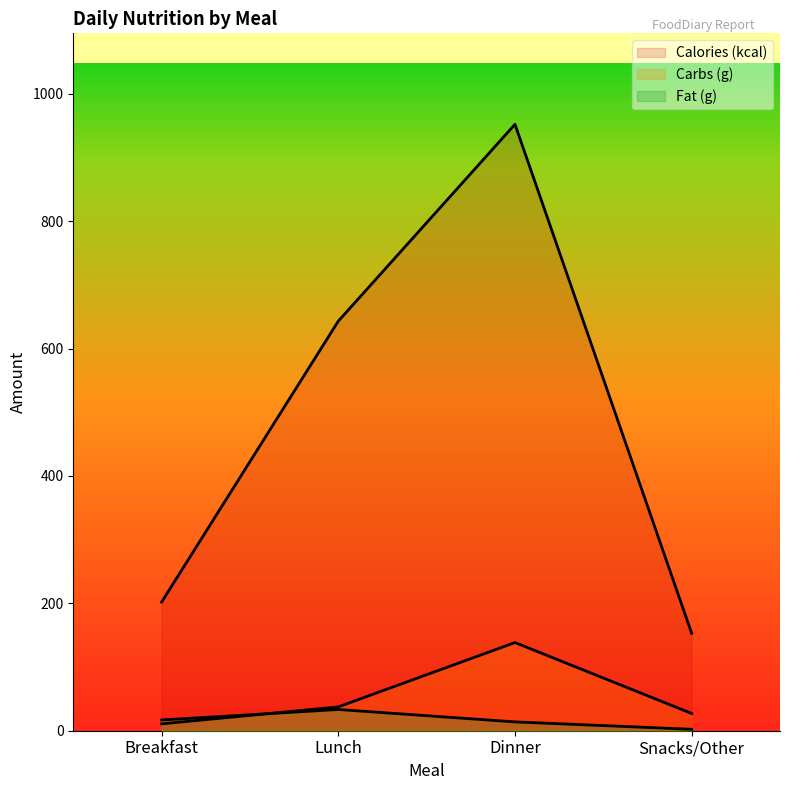

What is the average value of the Carbs (g) series?

53.4